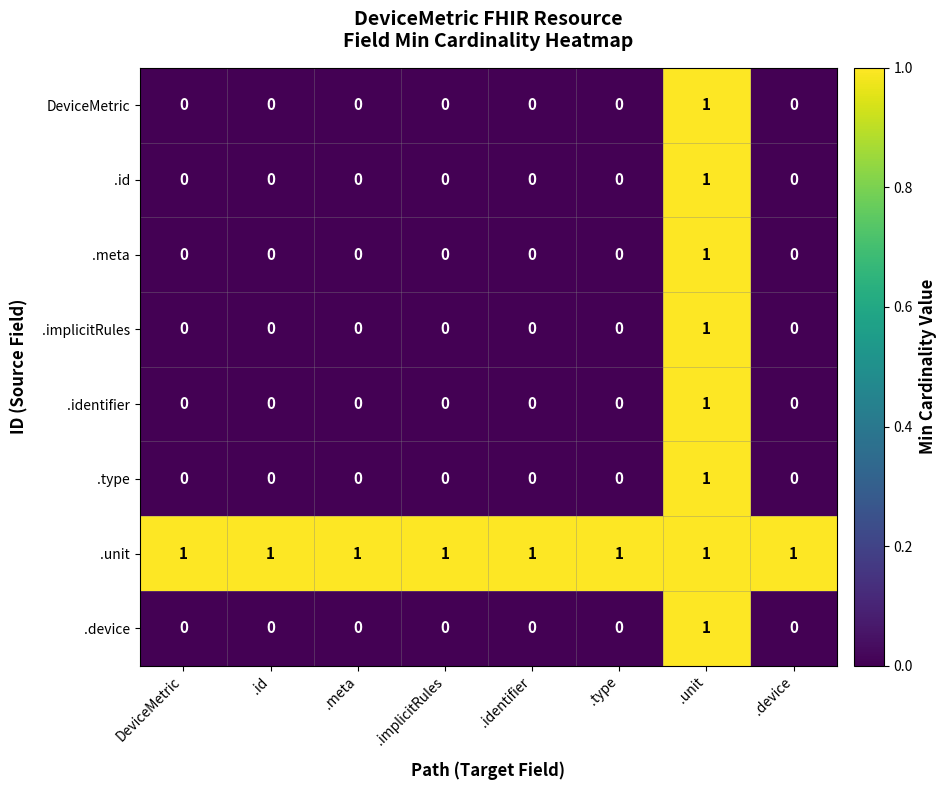

At which label does .device reach its peak?

.unit